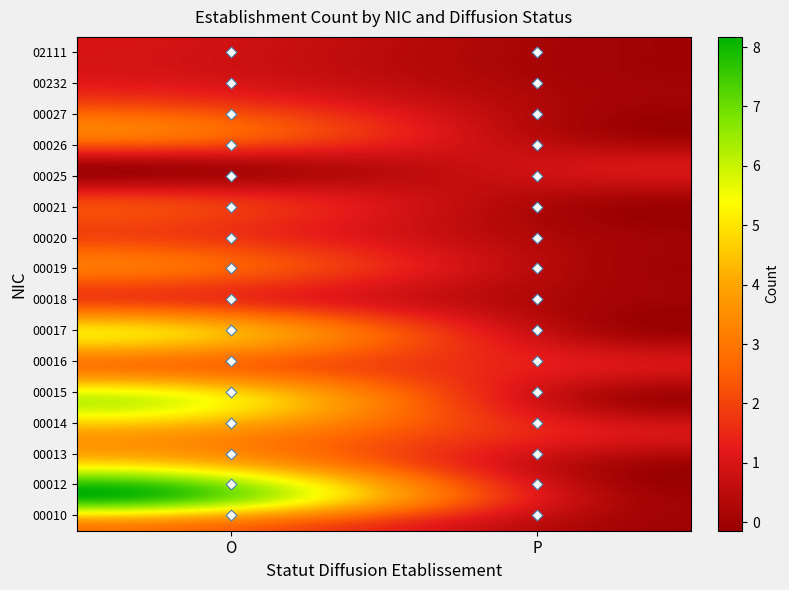

What is the difference between the maximum and minimum values in the 00025 series?

1